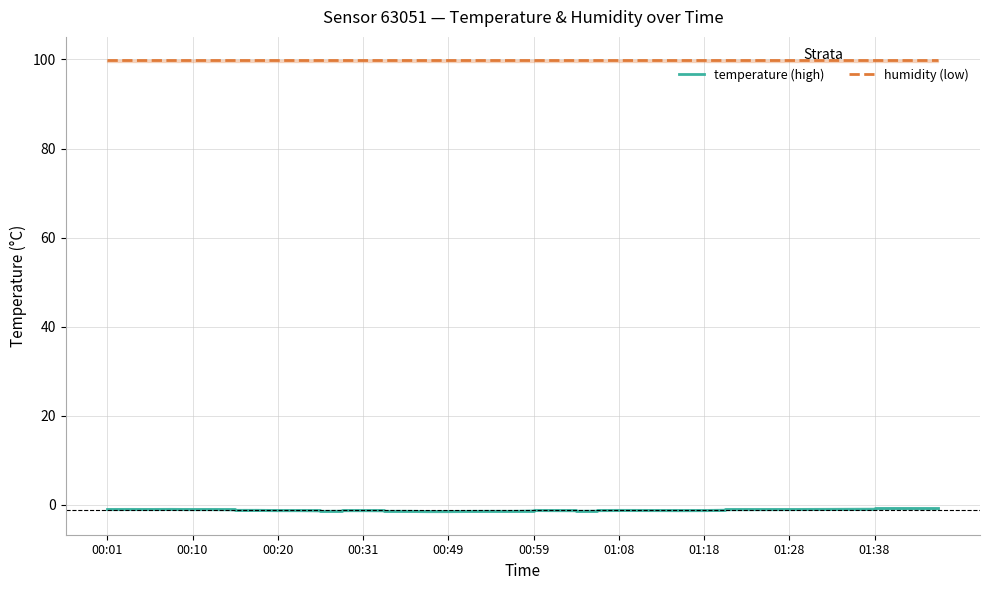

Is it true that humidity (low) equals 132.2 at 00:31?

False